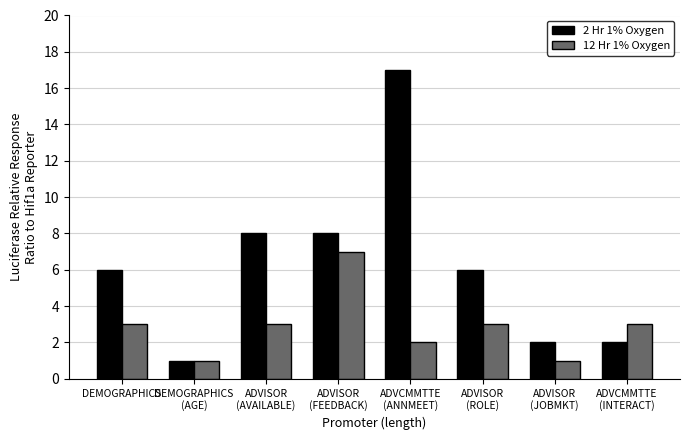

List the series in order of their peak value, lowest first.

12 Hr 1% Oxygen, 2 Hr 1% Oxygen